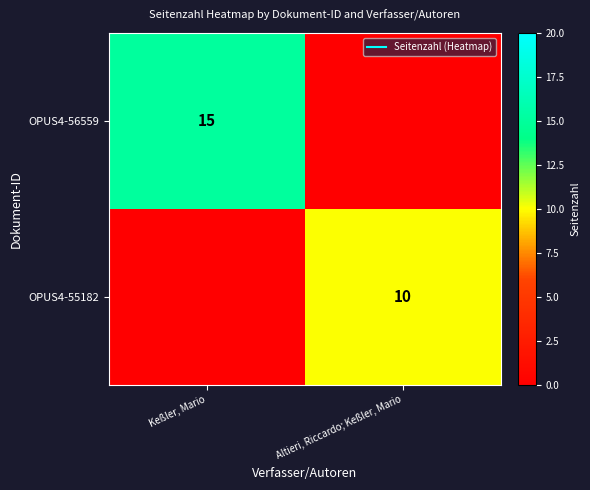

How many categories are shown in the chart?

2